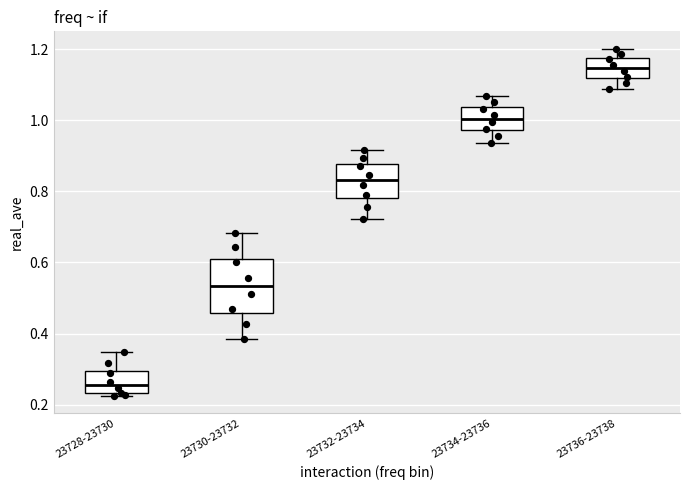

Where does the upper whisker of the box for 23734-23736 end on the y-axis? The values are not printed on the chart, so give them approximately, as read against the axis.

1.06